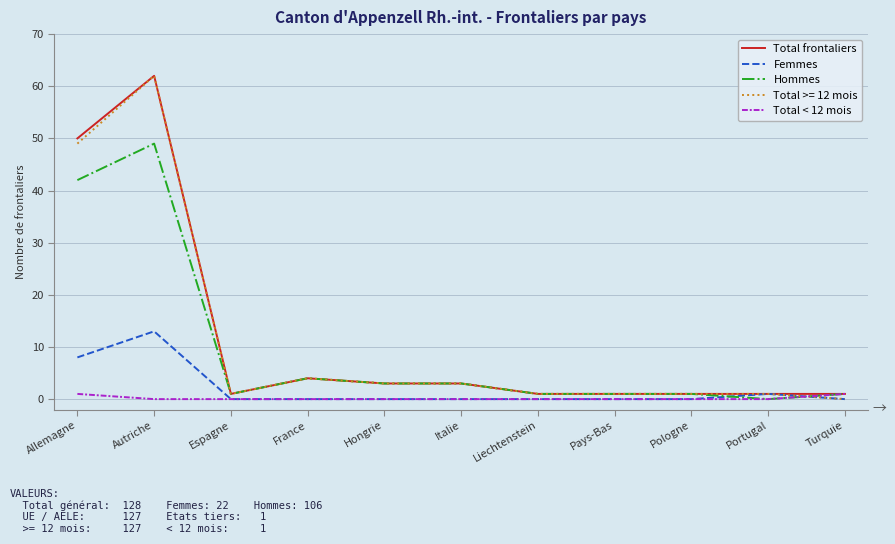

The Total < 12 mois series shows 0 at Pologne. True or false?

True